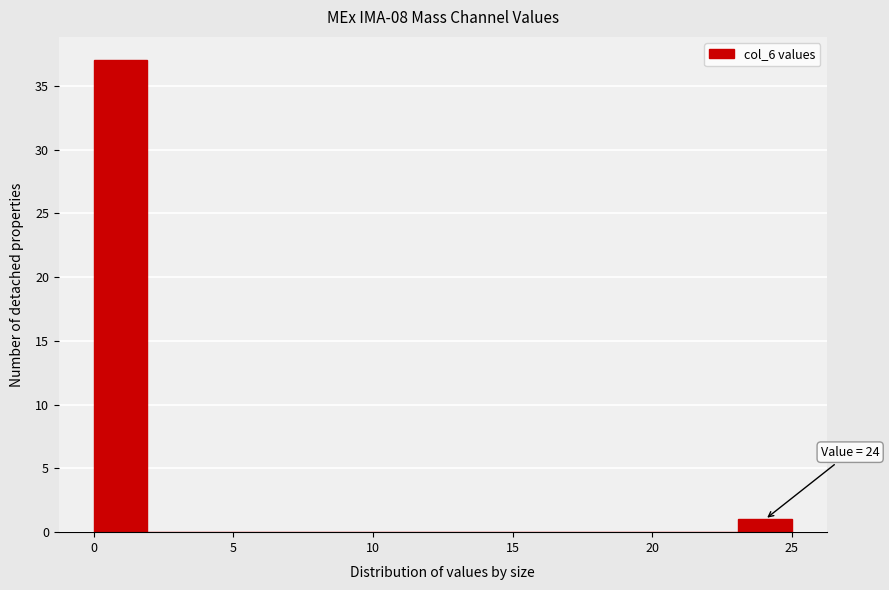

Read against the x-axis, roughly where is the centre of the tallest bar?

1.0